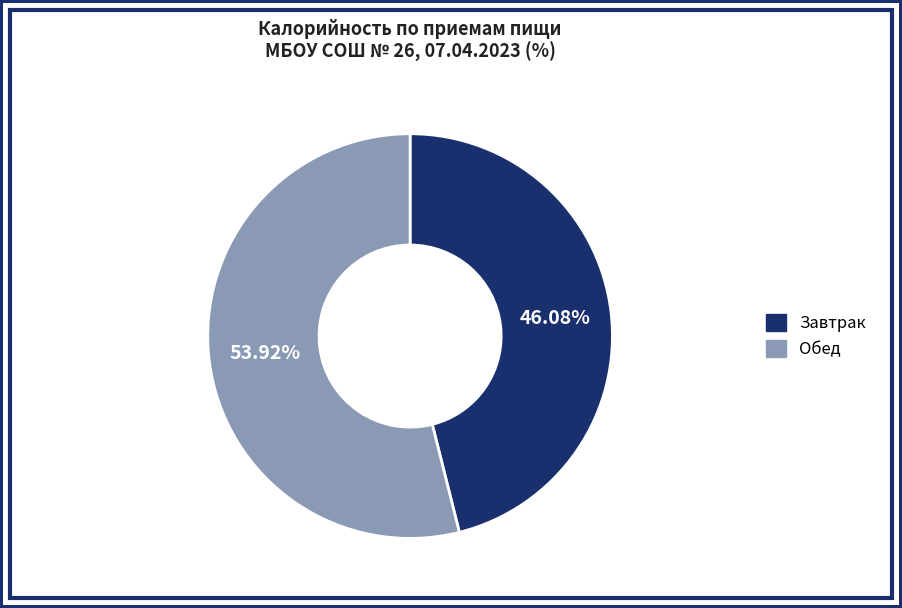

Which has a higher value, Завтрак or Обед?

Обед